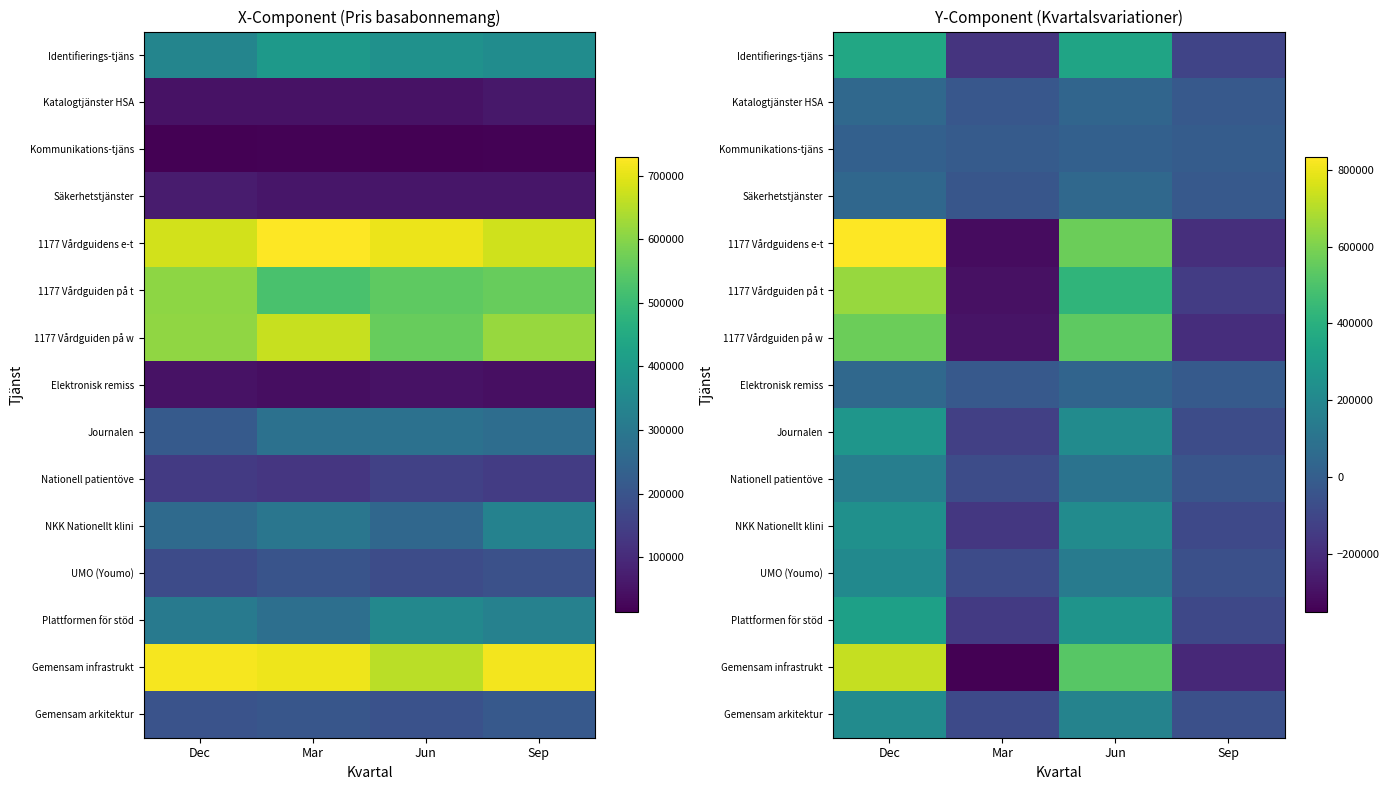

Which series has the widest spread of values?

1177 Vårdguidens e-t